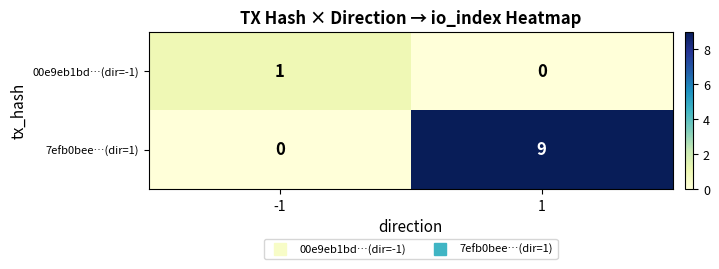

Is the value of 7efb0bee…(dir=1) at 1 greater than the value of 00e9eb1bd…(dir=-1) at -1?

Yes